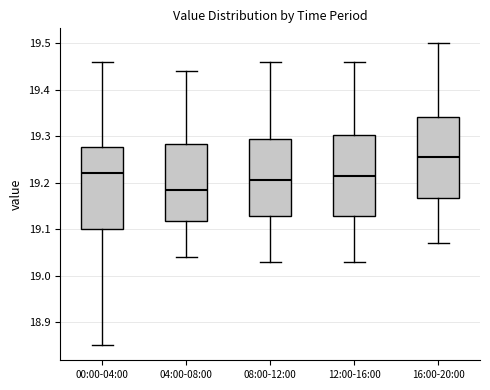

Reading left to right, transcribe this box plot: for each box, give where its median line is, the range the box spans, and where its two whiskers end, as read against the y-axis. The values are not printed on the chart, so give them approximately, as read against the axis.

00:00-04:00: median 19.22, box 19.10 to 19.28, whiskers 18.85 to 19.46
04:00-08:00: median 19.19, box 19.12 to 19.28, whiskers 19.04 to 19.44
08:00-12:00: median 19.21, box 19.13 to 19.30, whiskers 19.03 to 19.46
12:00-16:00: median 19.22, box 19.13 to 19.30, whiskers 19.03 to 19.46
16:00-20:00: median 19.26, box 19.17 to 19.34, whiskers 19.07 to 19.50